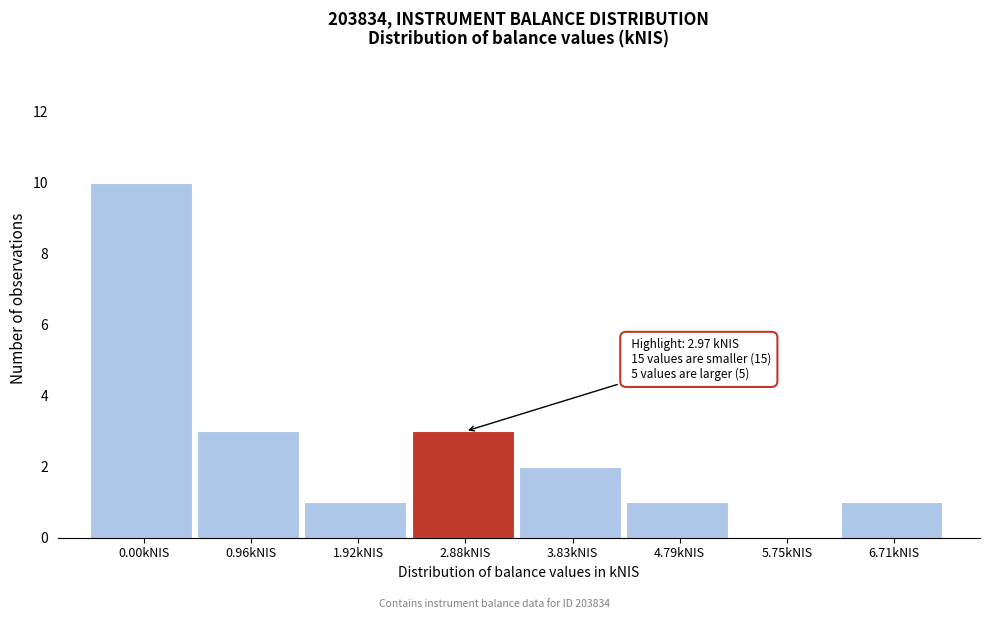

Reading right to left, what are all the values shown in this chart?

6.71kNIS=1	5.75kNIS=0	4.79kNIS=1	3.83kNIS=2	2.88kNIS=3	1.92kNIS=1	0.96kNIS=3	0.00kNIS=10